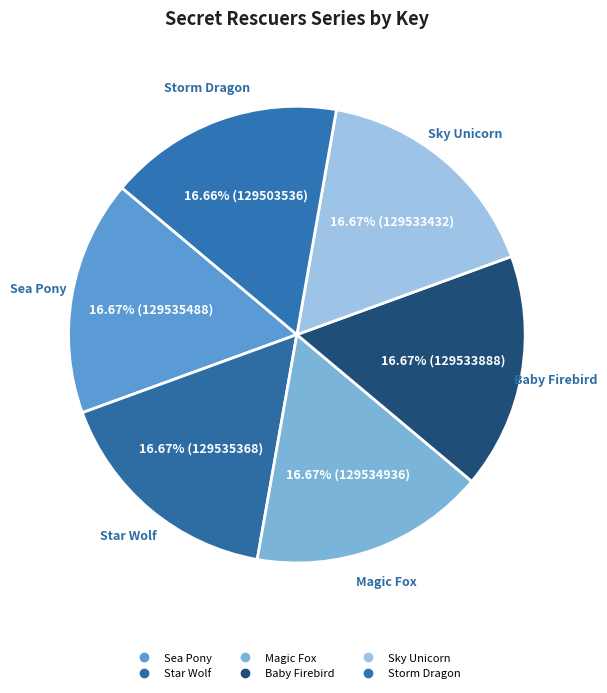

Is the sum of Sky Unicorn and Storm Dragon greater than half?

No